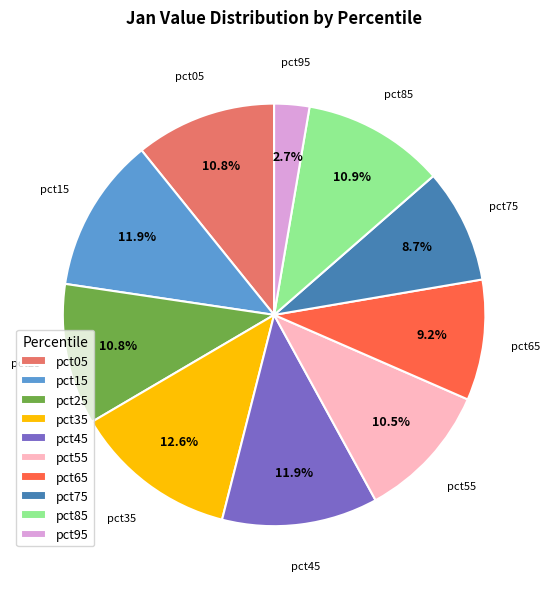

Does pct25 account for over 50% of the chart?

No